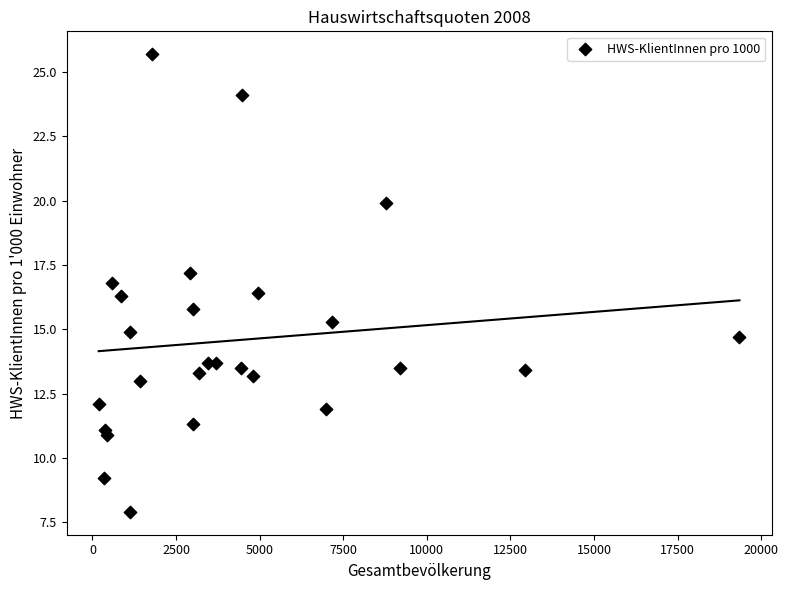

What is the range of X values (max minus min)?

19161.0